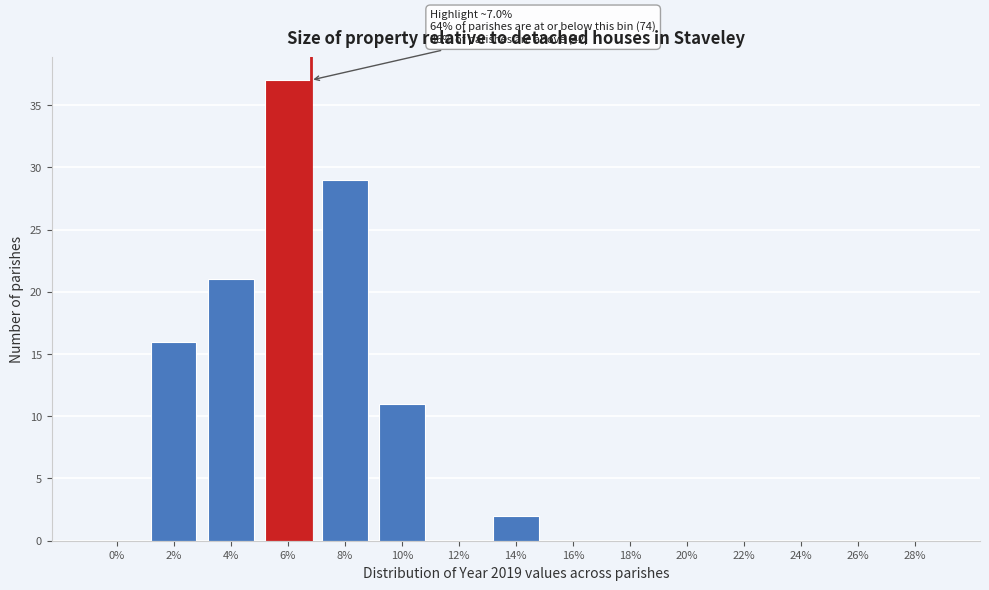

Reading left to right, list all the values displayed in this chart.

0%=0	2%=16	4%=21	6%=37	8%=29	10%=11	12%=0	14%=2	16%=0	18%=0	20%=0	22%=0	24%=0	26%=0	28%=0